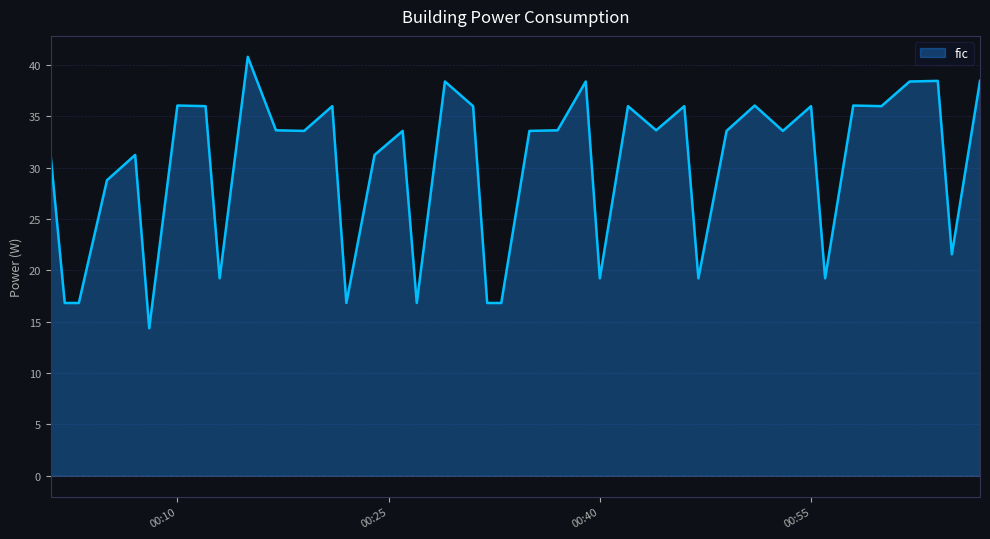

What is the average value?

29.9